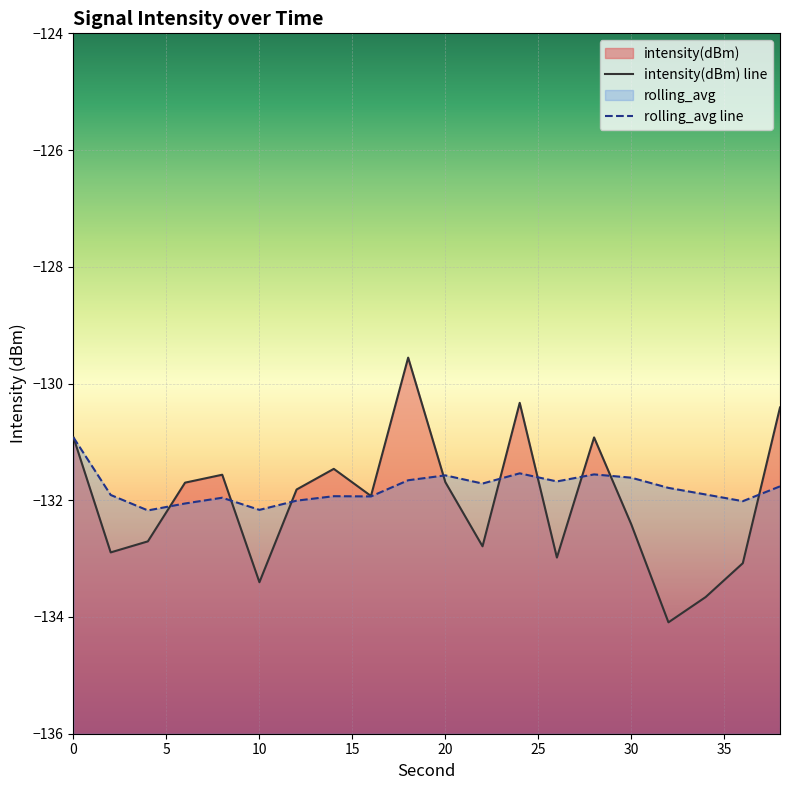

What is the total value across all series at 38?

-262.2